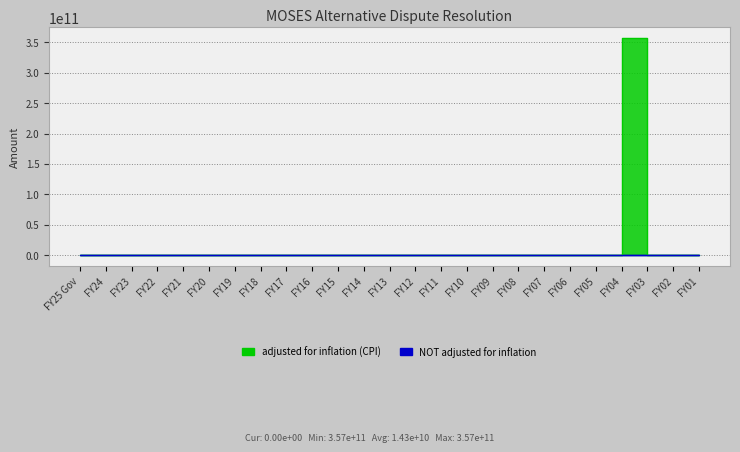

Rank the series by their average value, from lowest to highest.

NOT adjusted for inflation, adjusted for inflation (CPI)